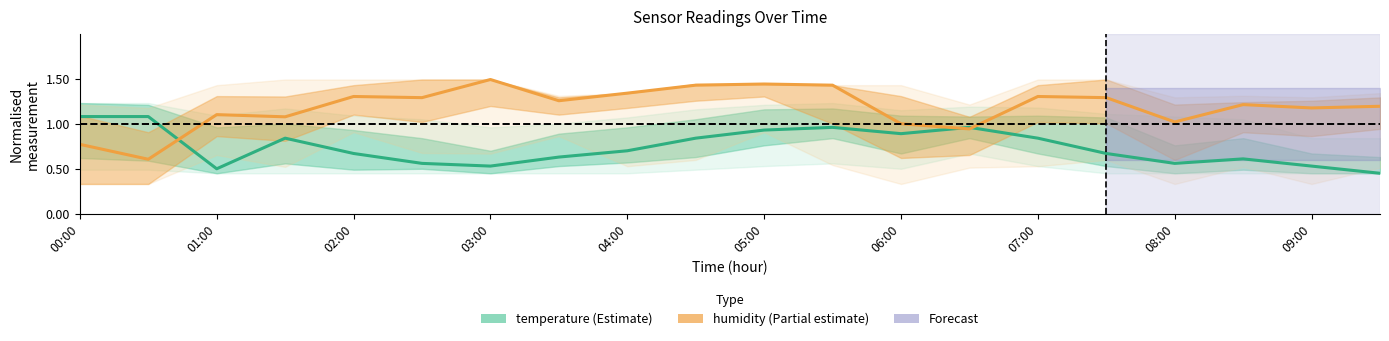

How many distinct data groups are displayed?

2